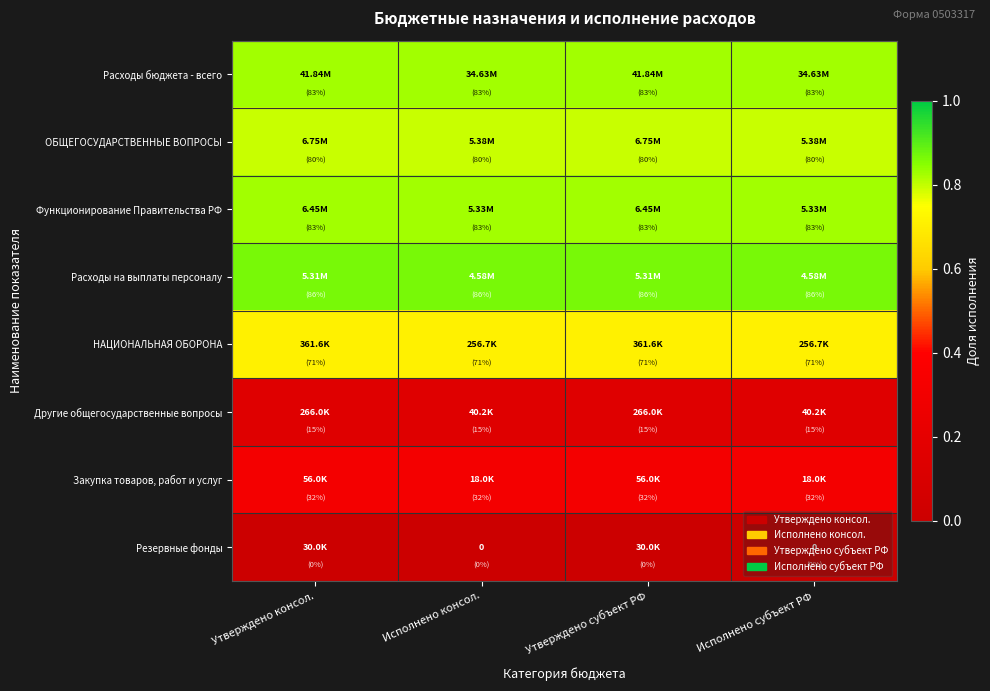

What is the minimum value for НАЦИОНАЛЬНАЯ ОБОРОНА?

0.7